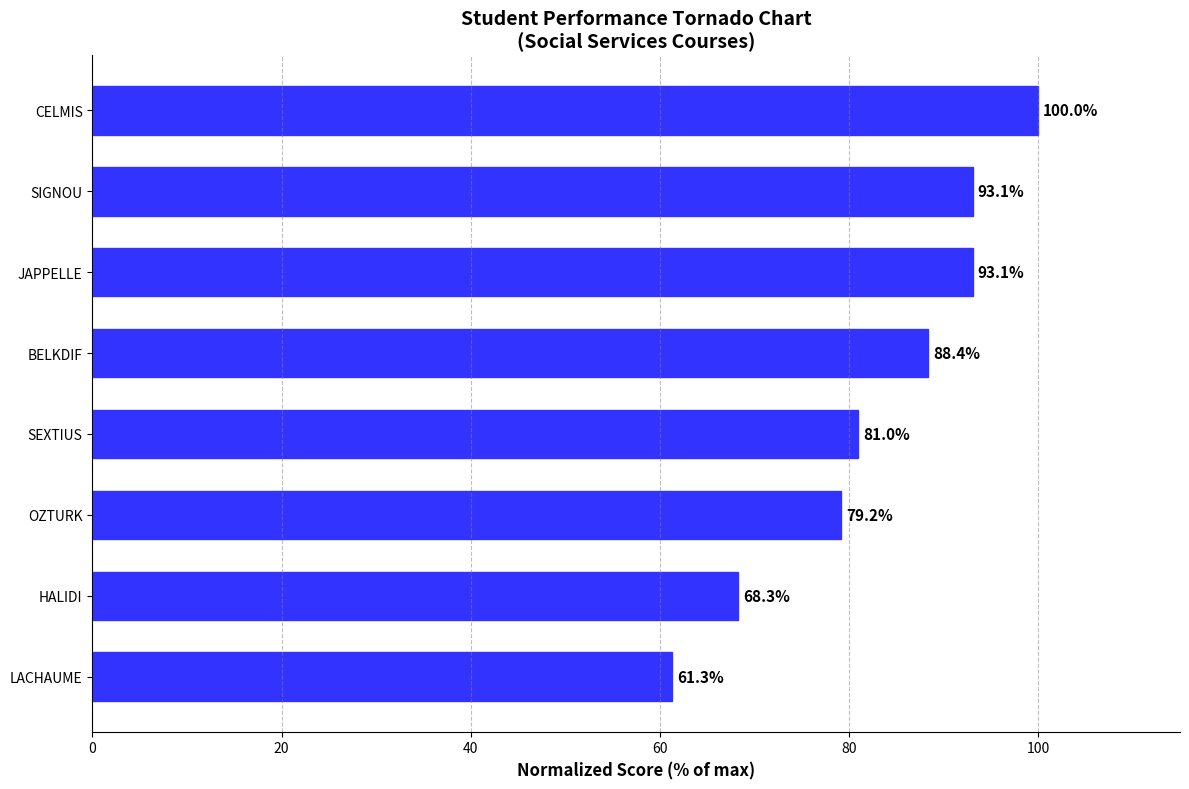

What is the difference between the second highest and second lowest values?

24.8